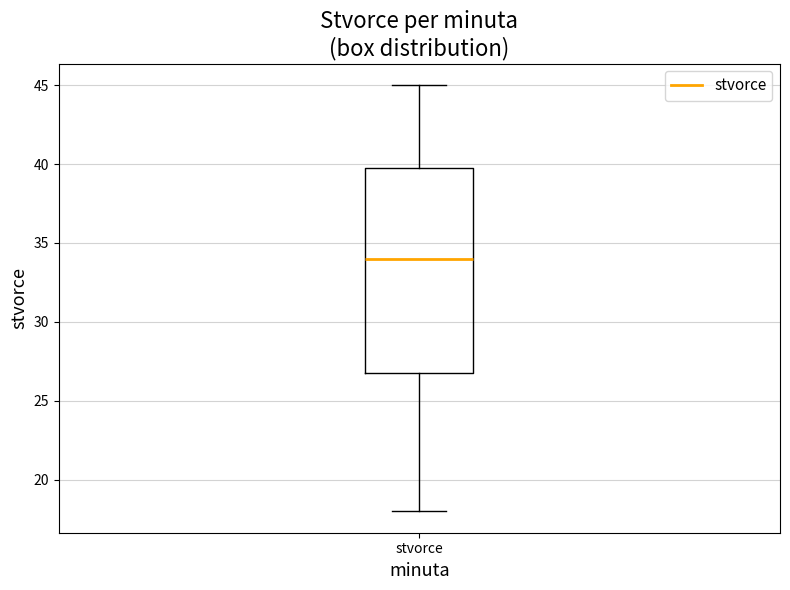

Read this box plot against the y-axis: the position of the median line, the range covered by the box, and the ends of both whiskers. The values are not printed on the chart, so give them approximately, as read against the axis.

median 34, box 27 to 40, whiskers 18 to 45